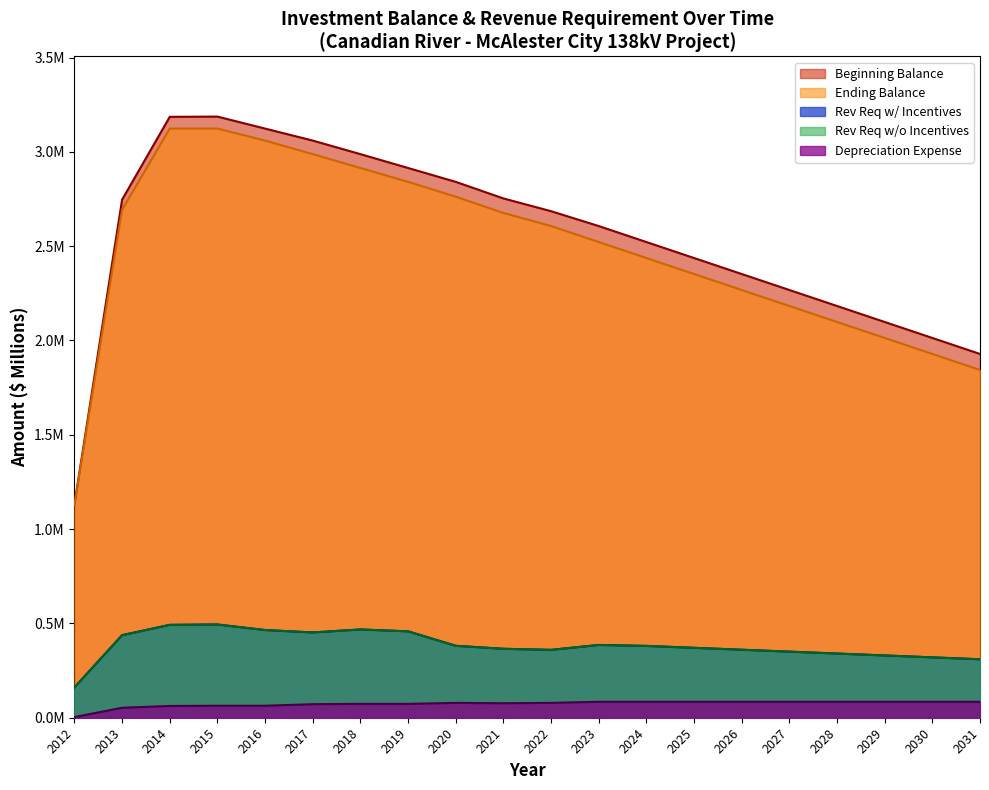

Reading right to left, extract all data points from this chart.

Beginning Balance: 1.9	2.0	2.1	2.2	2.3	2.4	2.4	2.5	2.6	2.7	2.8	2.8	2.9	3.0	3.1	3.1	3.2	3.2	2.7	1.1
Depreciation Expense: 0.1	0.1	0.1	0.1	0.1	0.1	0.1	0.1	0.1	0.1	0.1	0.1	0.1	0.1	0.1	0.1	0.1	0.1	0.1	0.0
Ending Balance: 1.8	1.9	2.0	2.1	2.2	2.3	2.4	2.4	2.5	2.6	2.7	2.8	2.8	2.9	3.0	3.1	3.1	3.1	2.7	1.1
Rev Req w/ Incentives: 0.3	0.3	0.3	0.3	0.4	0.4	0.4	0.4	0.4	0.4	0.4	0.4	0.5	0.5	0.5	0.5	0.5	0.5	0.4	0.2
Rev Req w/o Incentives: 0.3	0.3	0.3	0.3	0.4	0.4	0.4	0.4	0.4	0.4	0.4	0.4	0.5	0.5	0.5	0.5	0.5	0.5	0.4	0.2